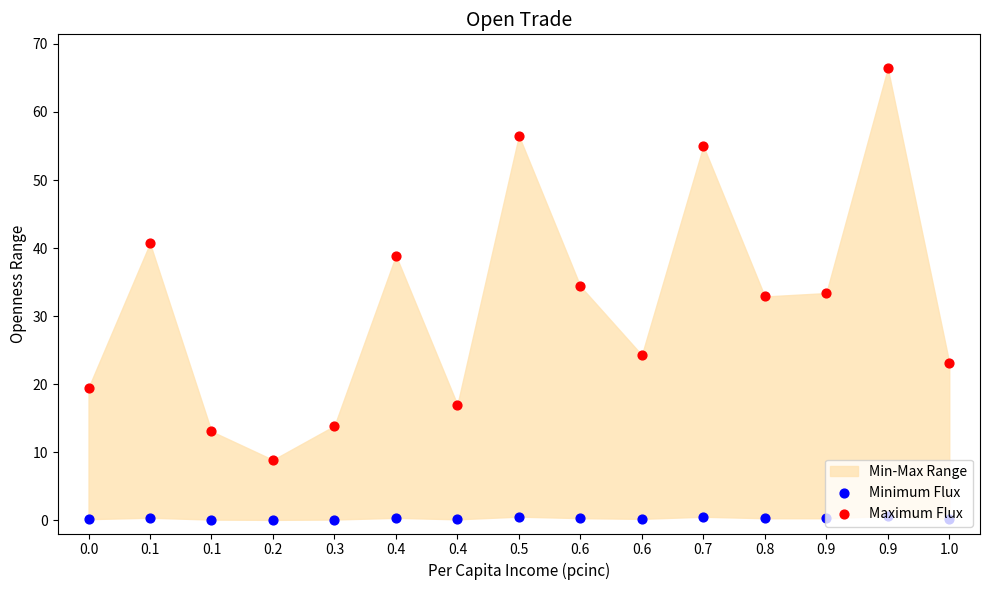

At how many categories does at least one series exceed 51?

3